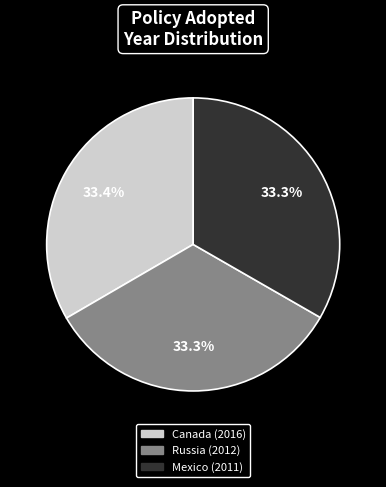

To the nearest percent, what is the combined percentage of Canada (2016) and Mexico (2011)?

67%